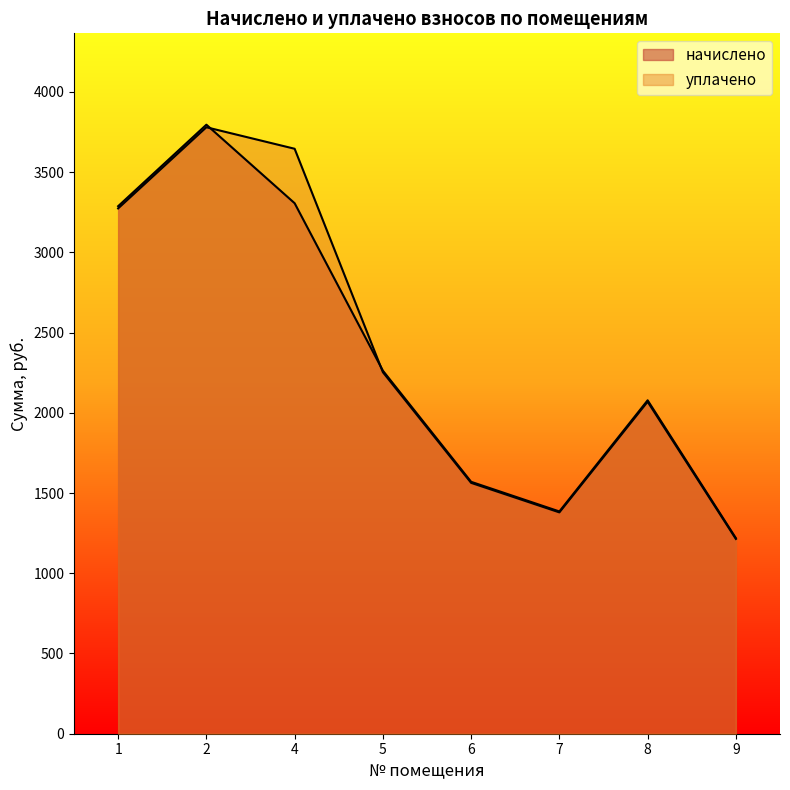

Rank the series by their average value, from lowest to highest.

начислено, уплачено